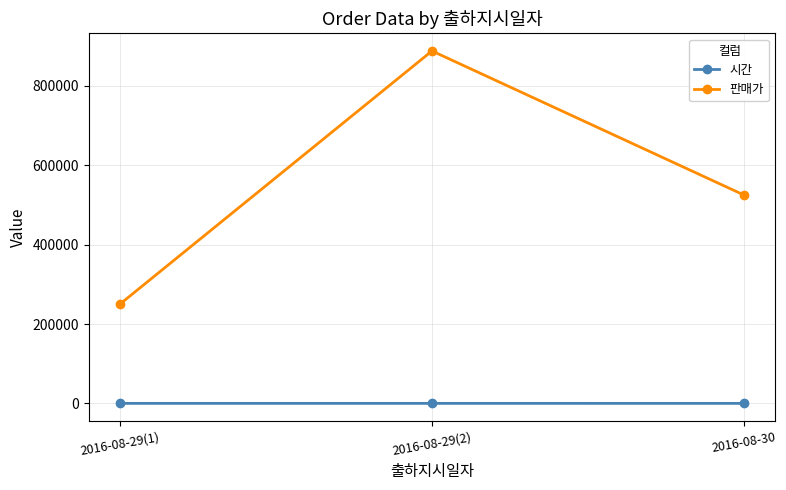

Which series has the widest spread of values?

판매가